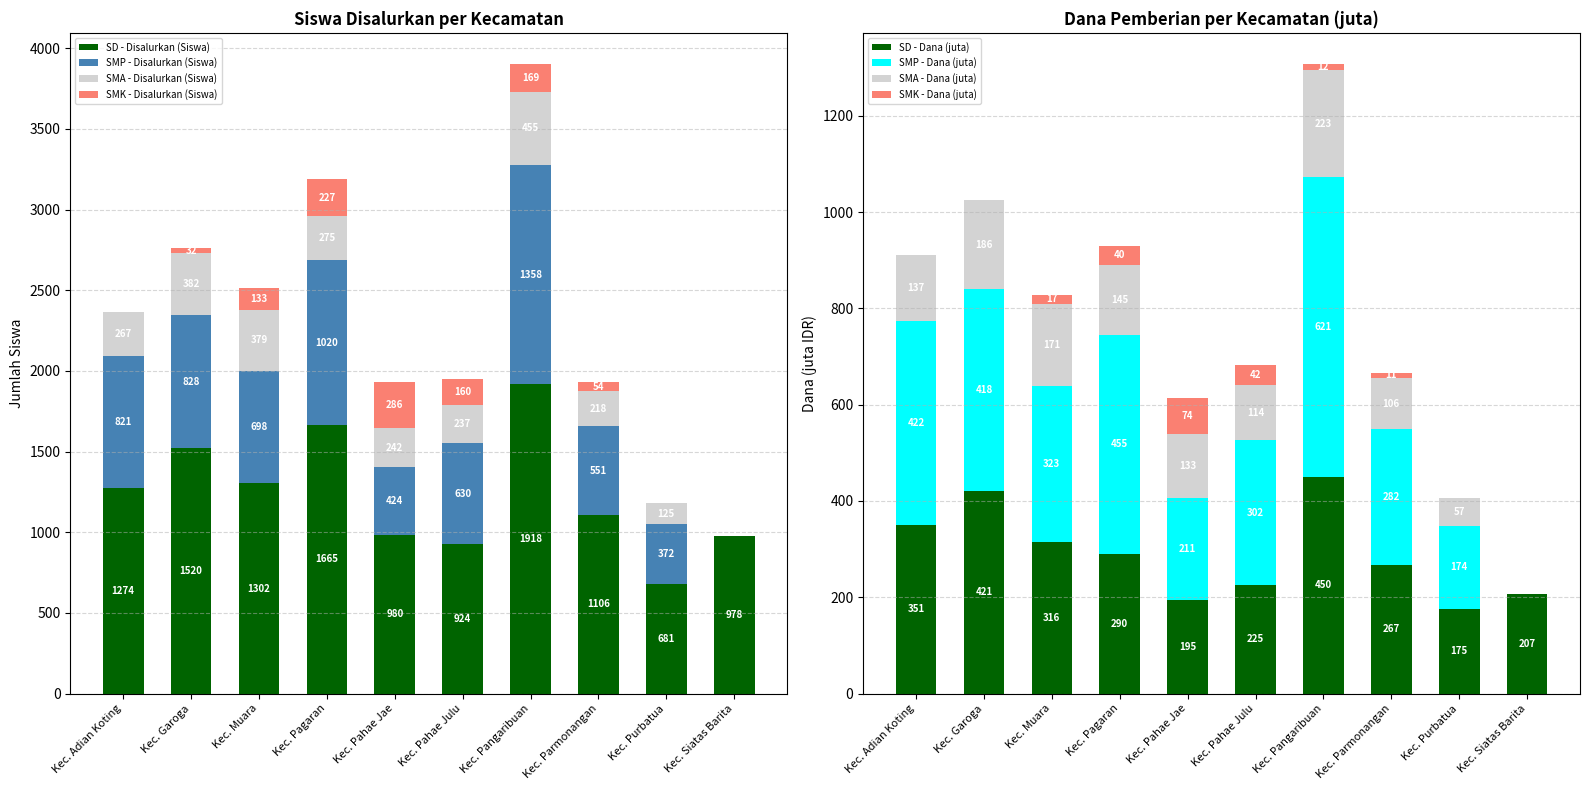

What is the total value across all series at Kec. Siatas Barita?

978